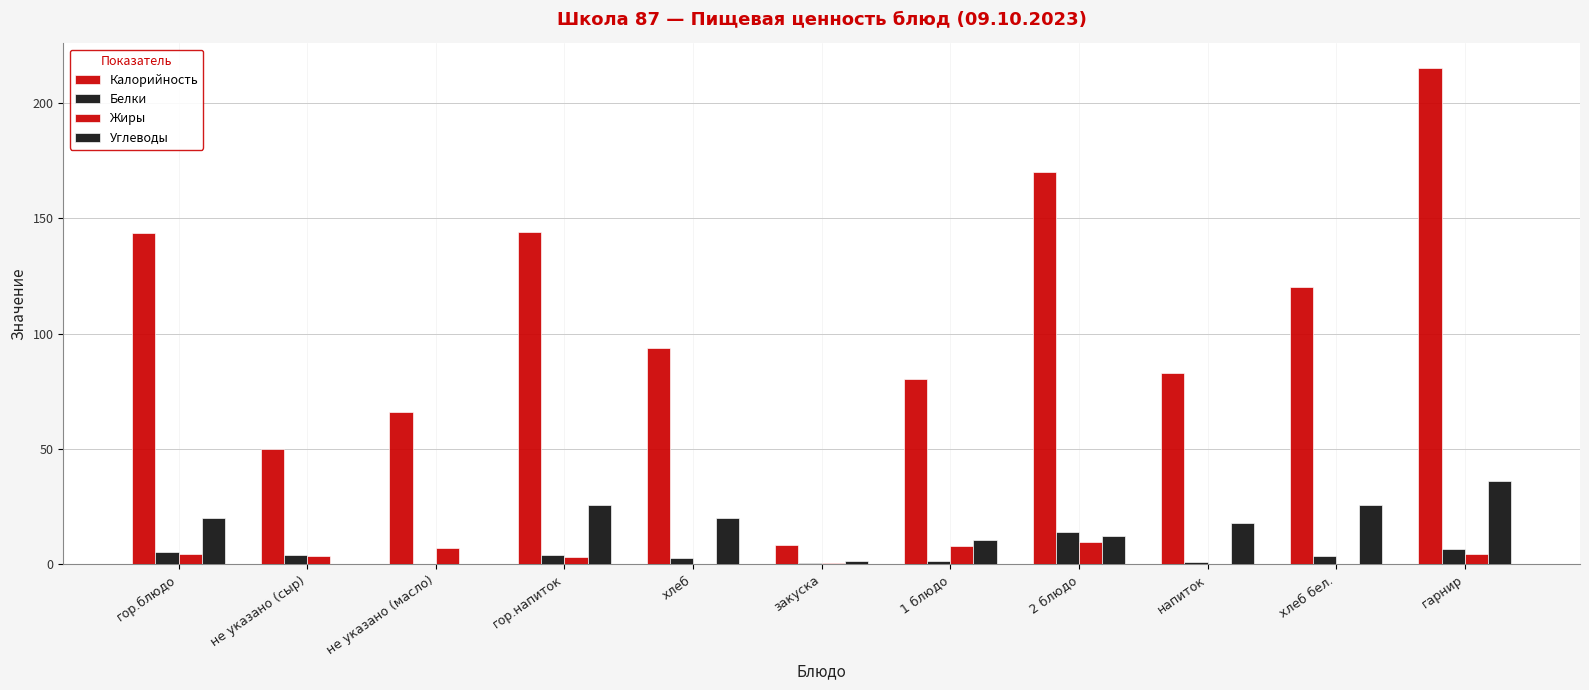

How many groups of bars are there?

11